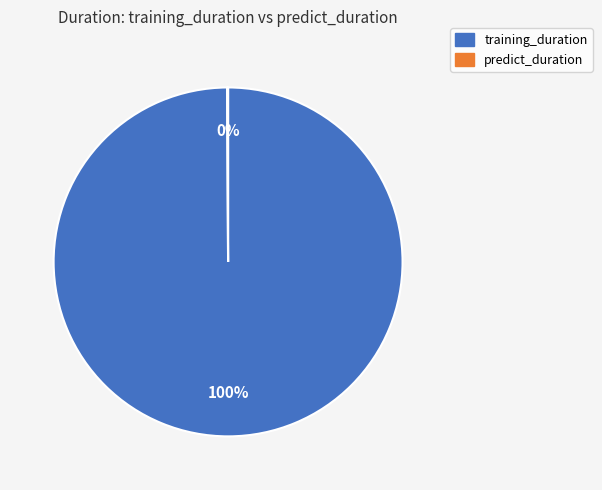

True or false: training_duration accounts for 100% of the total.

True